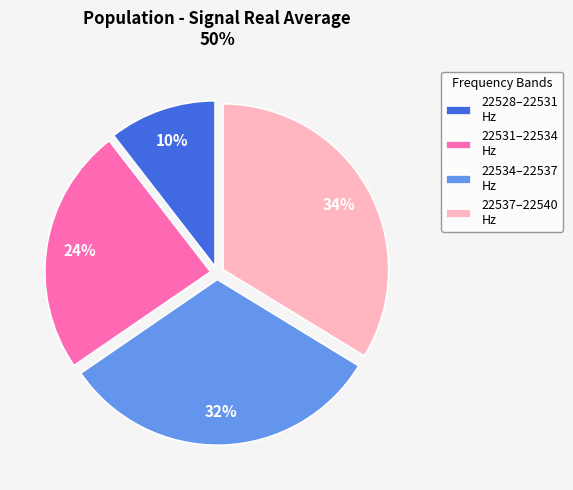

To the nearest percent, what is the combined percentage of 22531–22534 Hz and 22534–22537 Hz?

56%